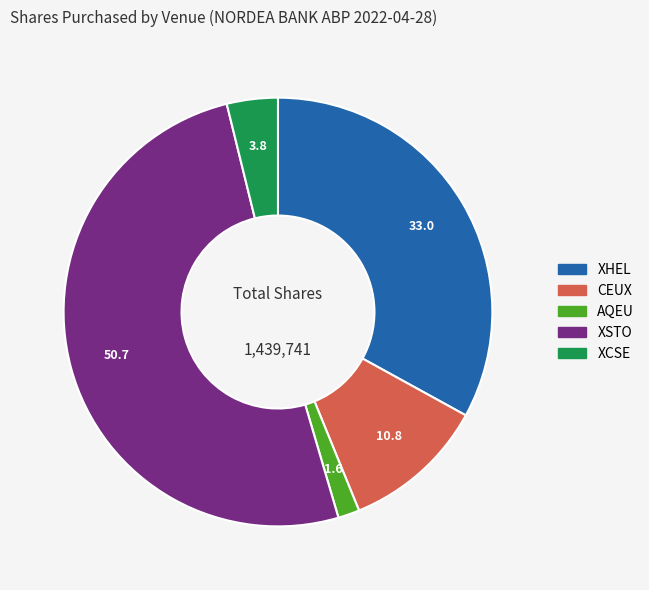

Rank the categories by value from lowest to highest.

AQEU, XCSE, CEUX, XHEL, XSTO